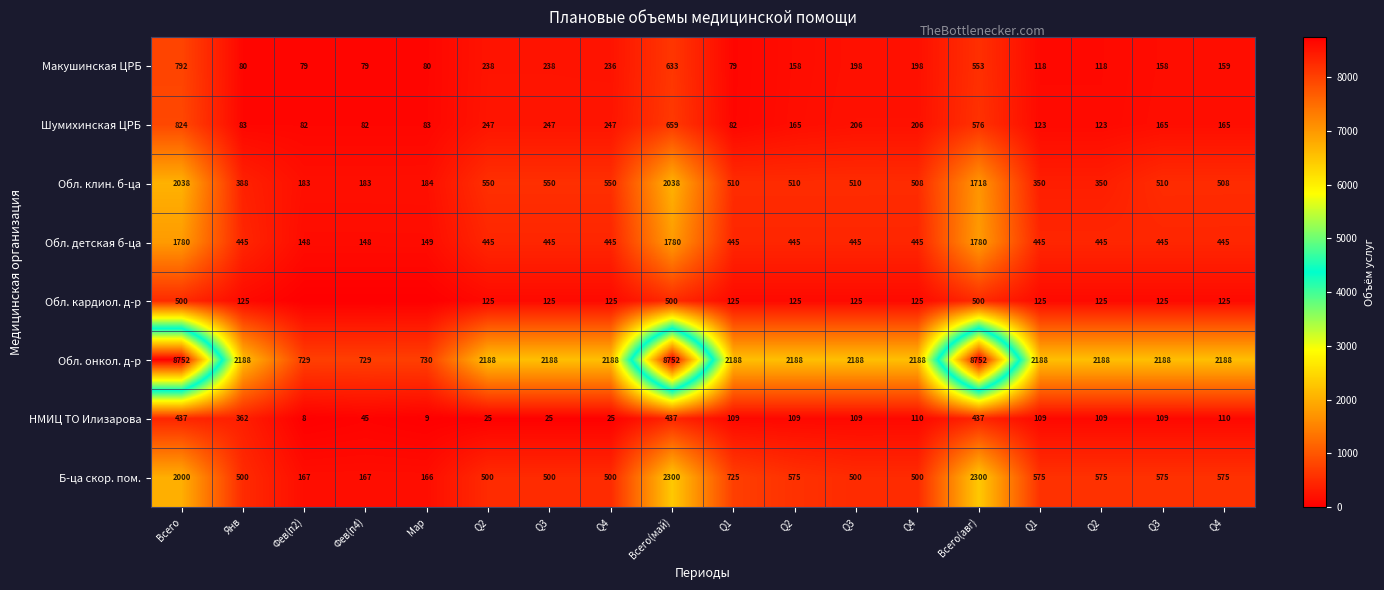

What is the total value across all series at Q1?

4263